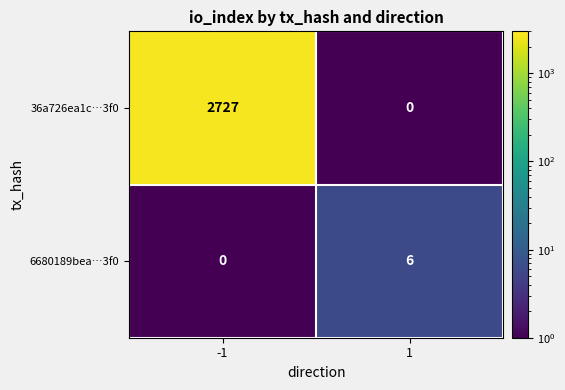

What is the total value across all series at 1?

6